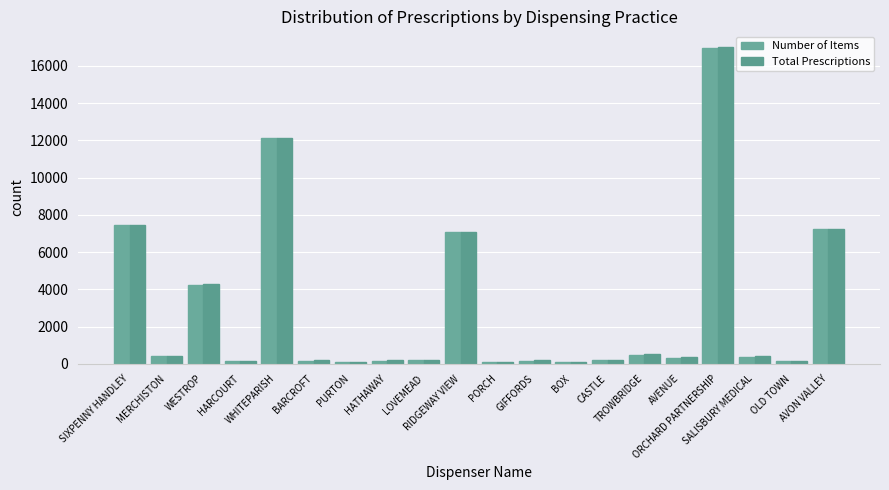

The Number of Items series shows 61 at PORCH. True or false?

False